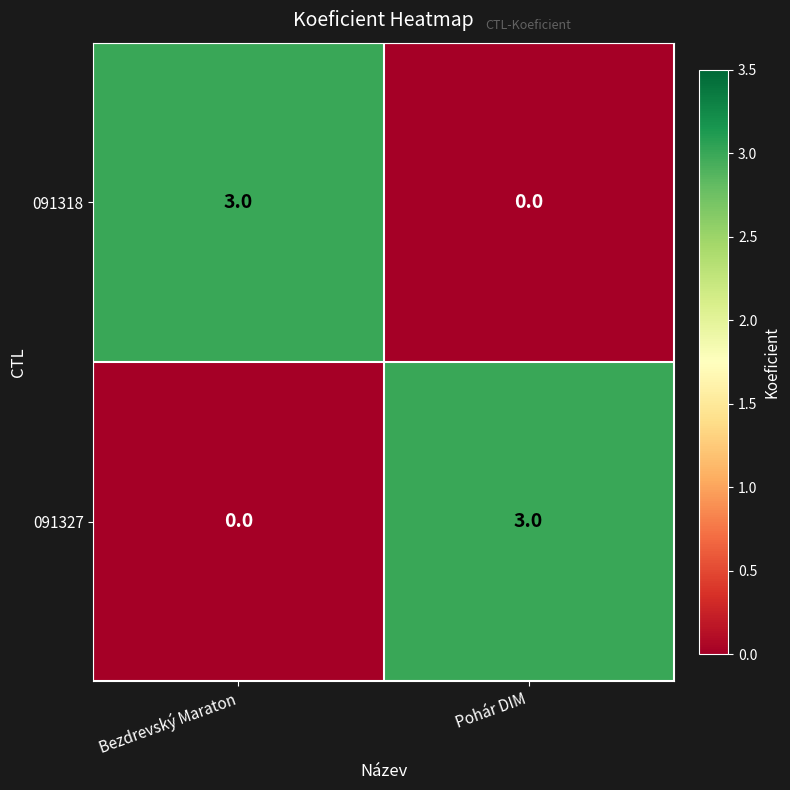

What is the difference between the maximum and minimum values in the 091318 series?

3